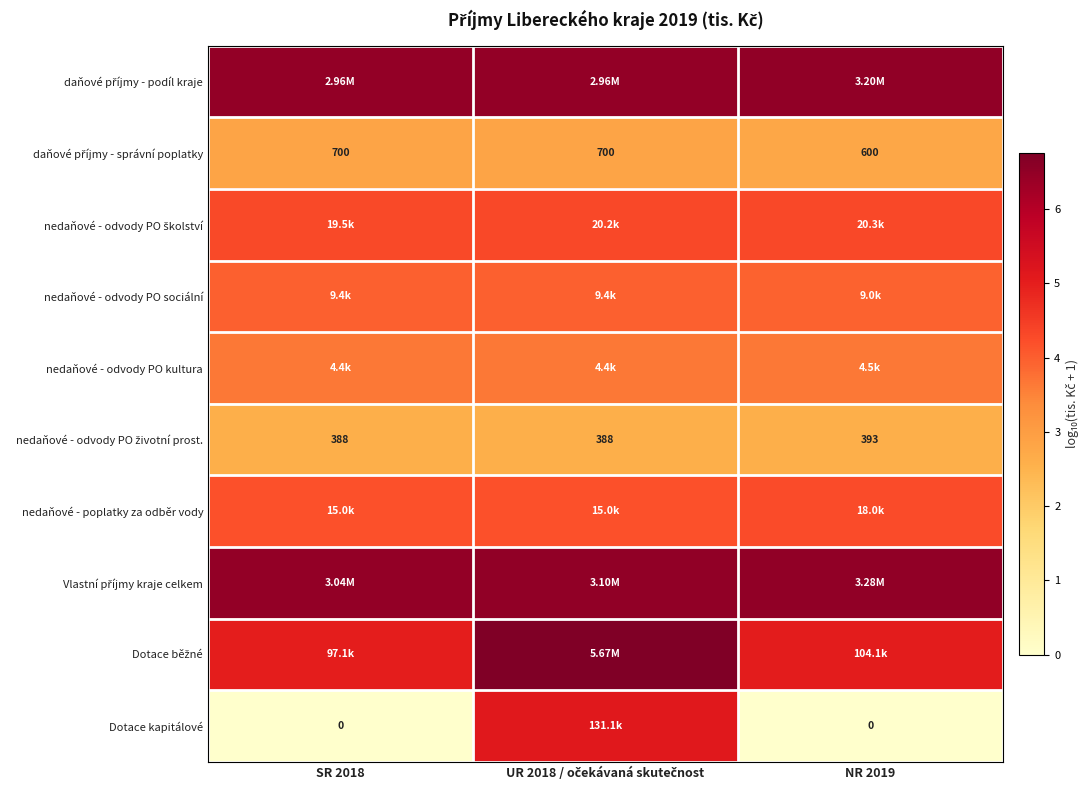

The Dotace běžné series shows 1.9 at SR 2018. True or false?

False